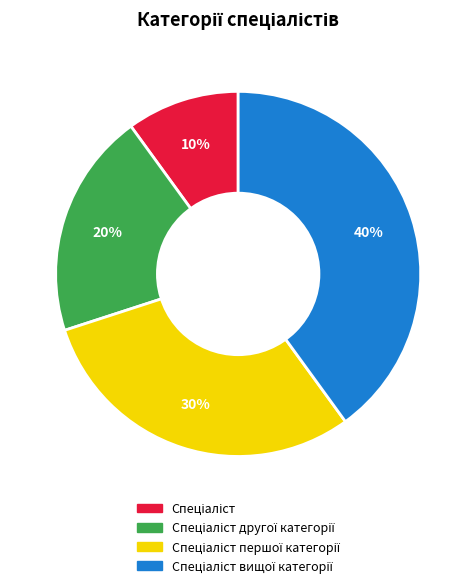

To the nearest percent, what is the average slice percentage?

25%